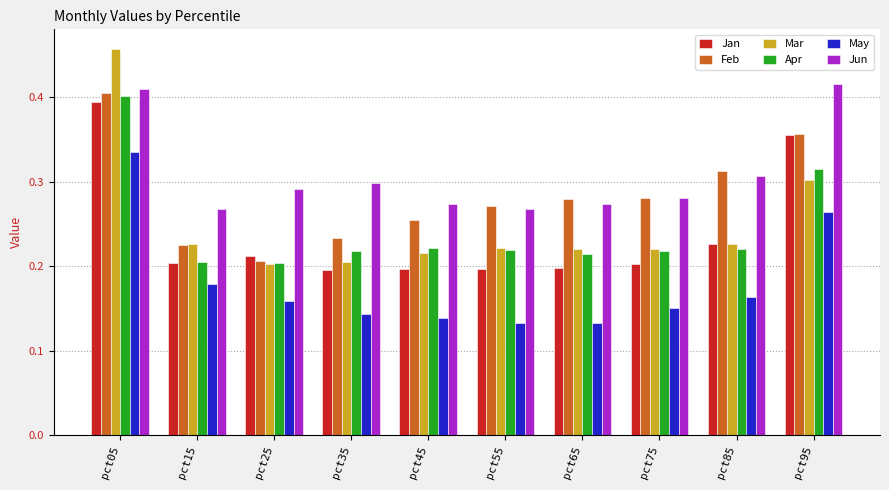

What is the total value across all series at pct85?

1.5